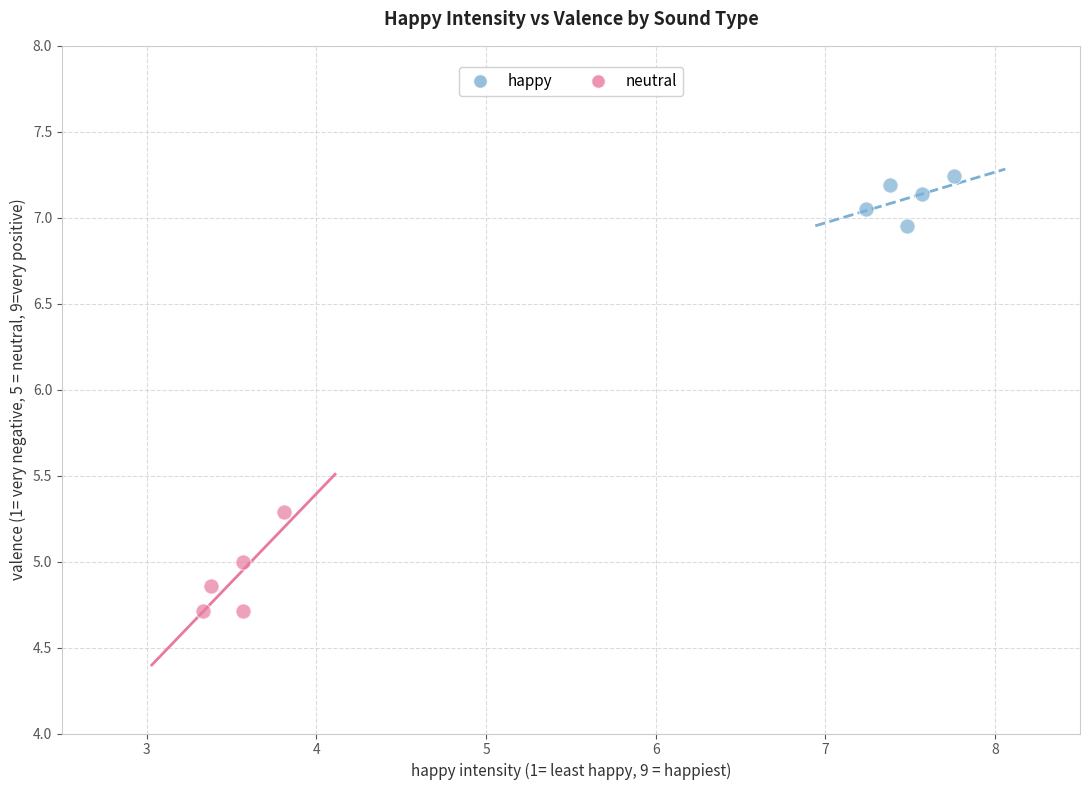

Which series has the widest spread of Y values?

neutral